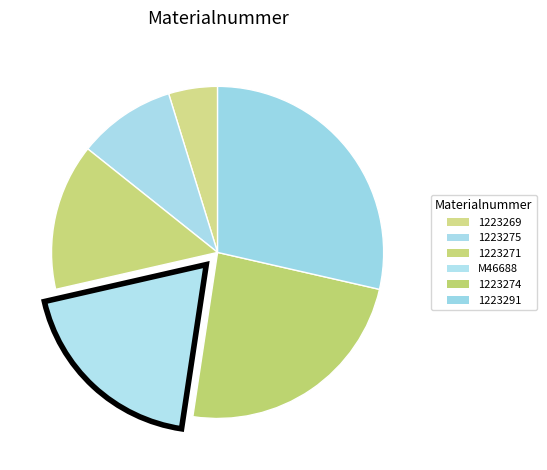

How many slices are in this pie chart?

6